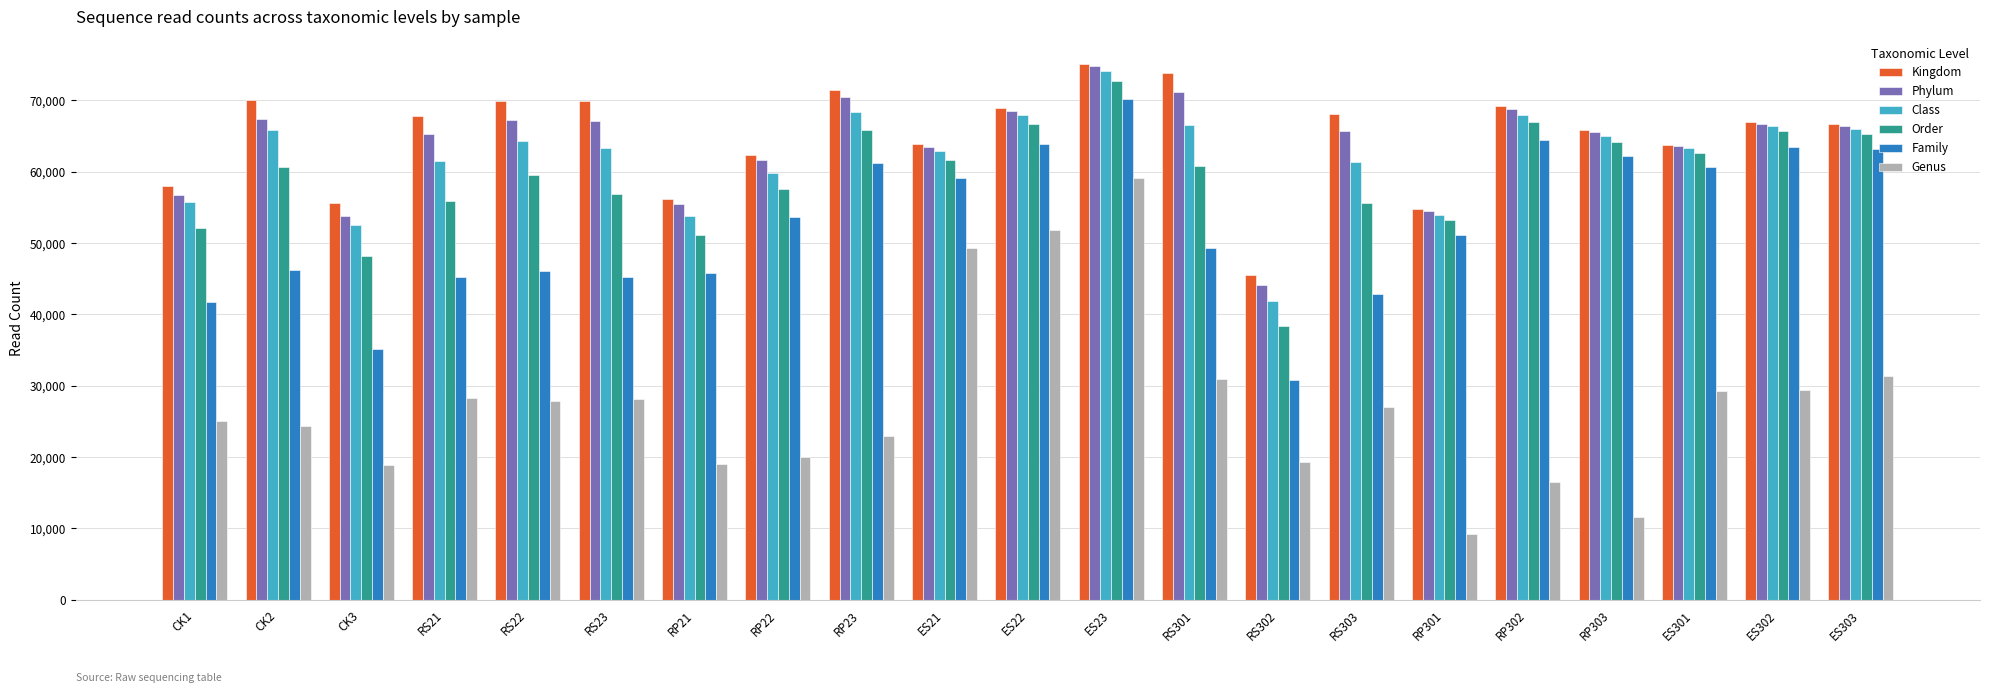

Which label corresponds to the smallest value in the chart?

RP301